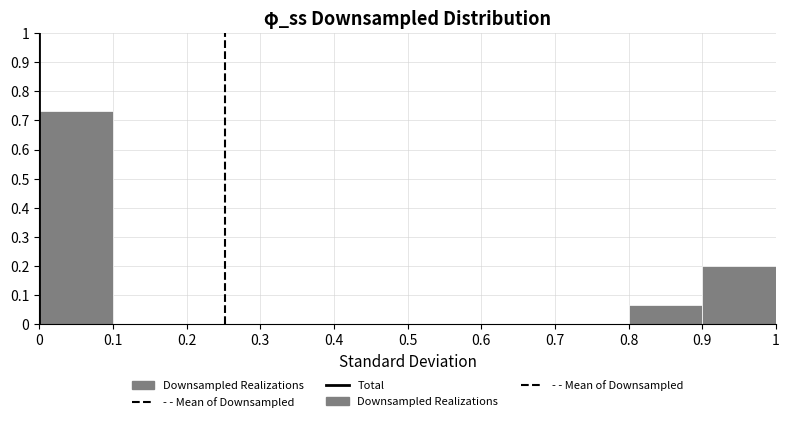

Over which range of the x-axis is the bar tallest?

0 to 0.1